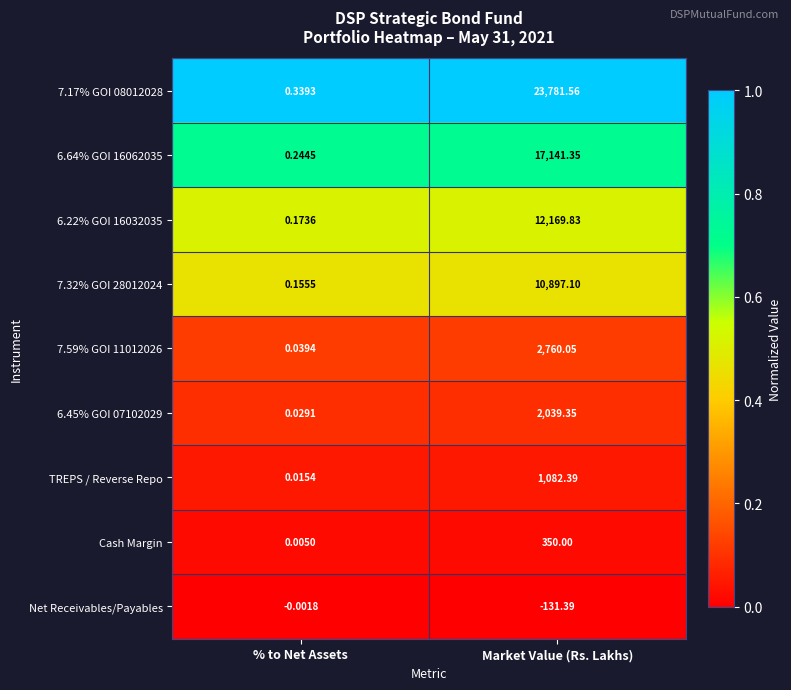

Is the value of 7.32% GOI 28012024 at % to Net Assets greater than the value of 6.22% GOI 16032035 at % to Net Assets?

No